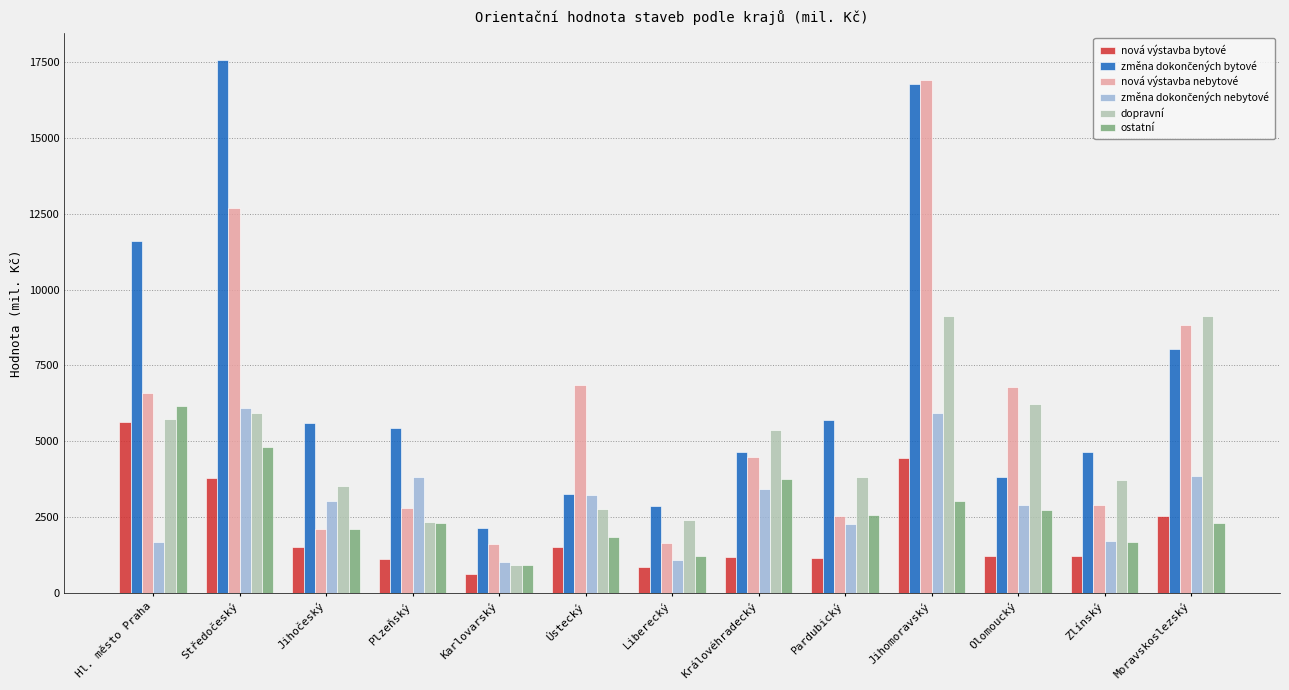

True or false: nová výstavba nebytové has a value of 16904 at Jihomoravský.

True